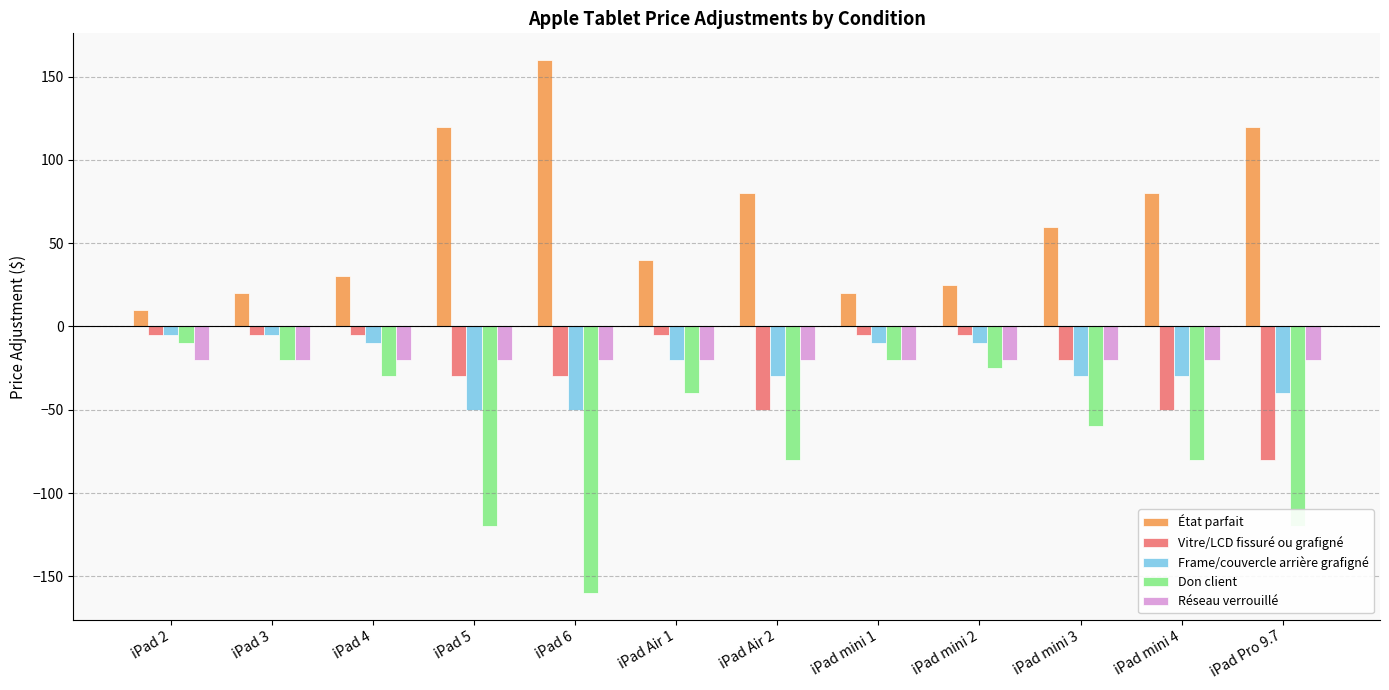

Which category has the lowest value in the Vitre/LCD fissuré ou grafigné series?

iPad Pro 9.7